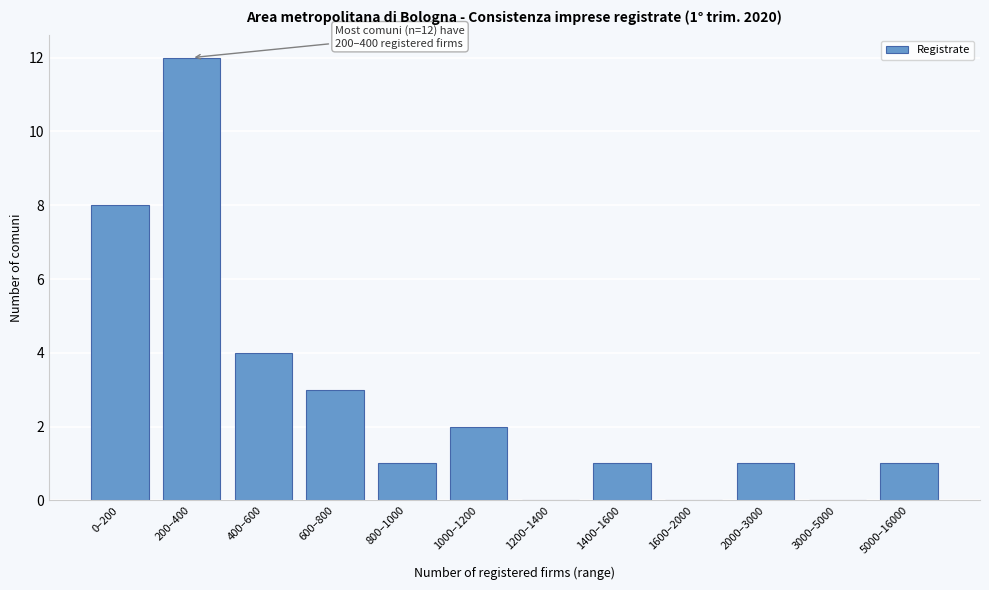

Reading left to right, transcribe all the data shown in this chart.

0–200=8	200–400=12	400–600=4	600–800=3	800–1000=1	1000–1200=2	1200–1400=0	1400–1600=1	1600–2000=0	2000–3000=1	3000–5000=0	5000–16000=1